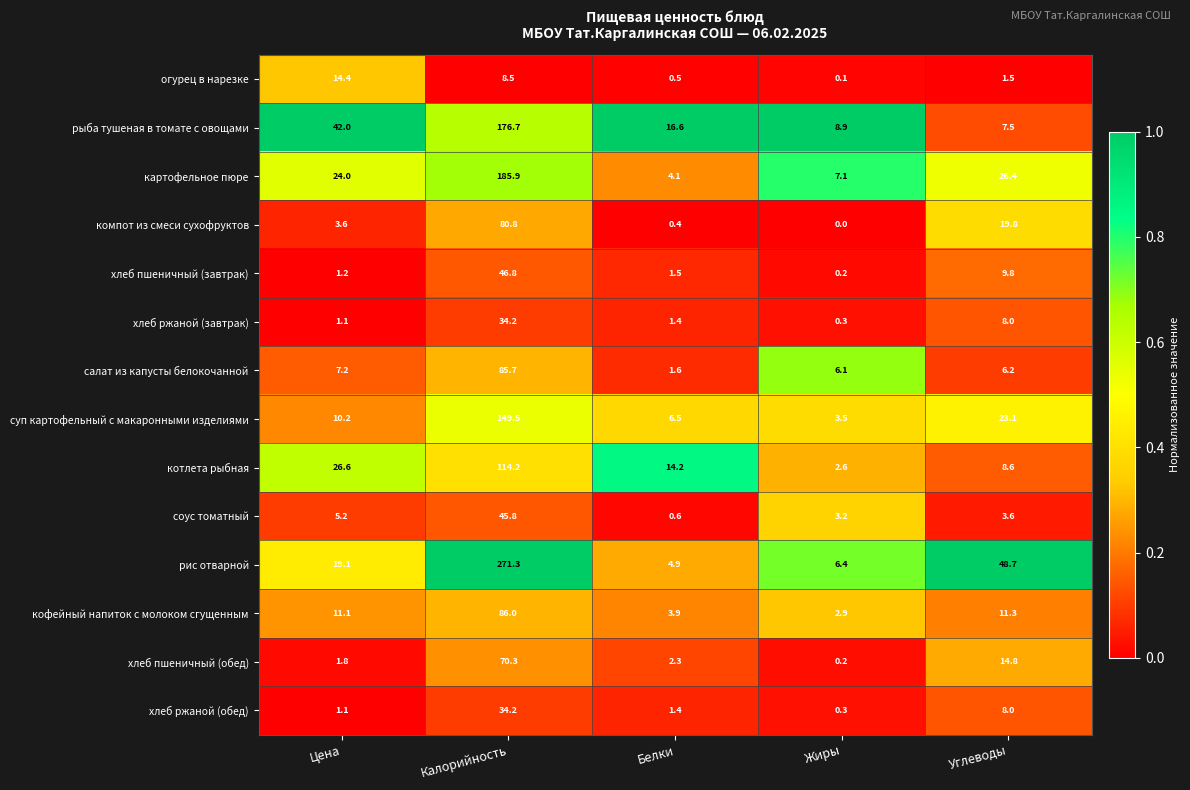

What value does the хлеб ржаной (обед) series have at Жиры?

0.3